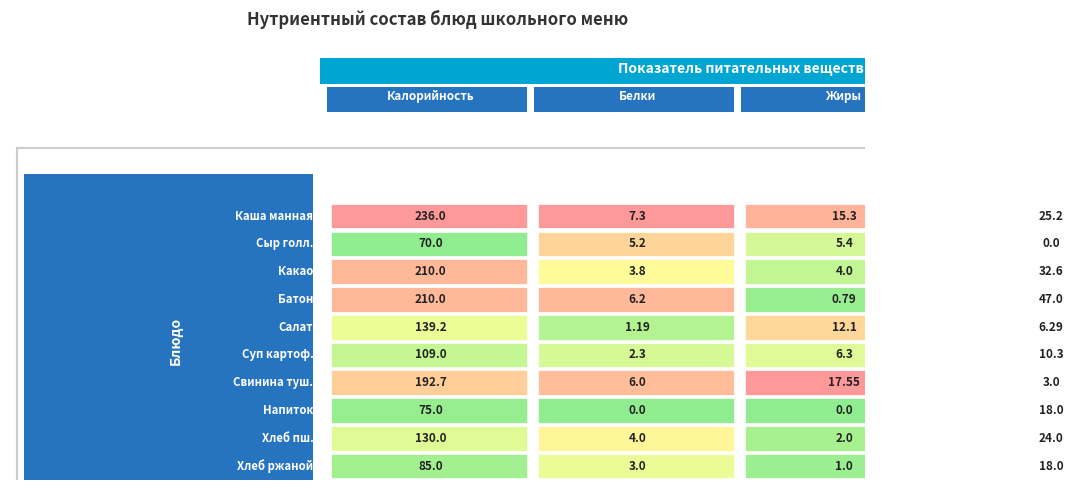

What is the difference between the maximum and second lowest values in the Завтрак series?

203.8